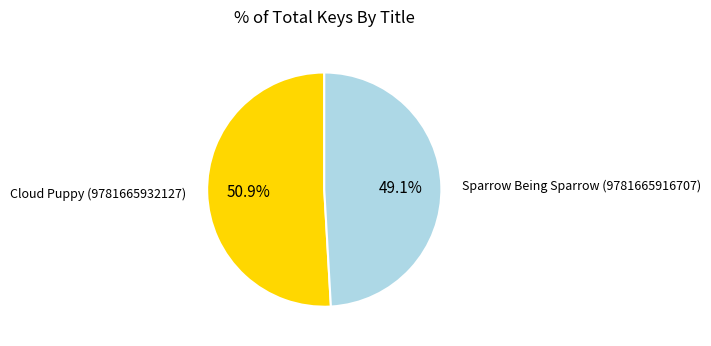

Which slice represents more than half of the pie?

Cloud Puppy (9781665932127)